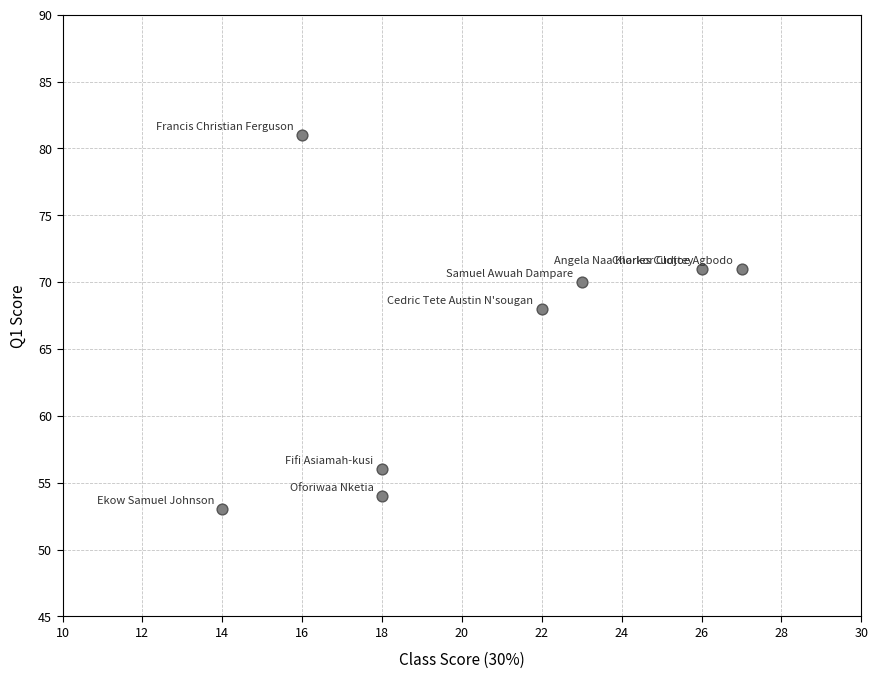

What Y value in the scatter plot is closest to 67?

68